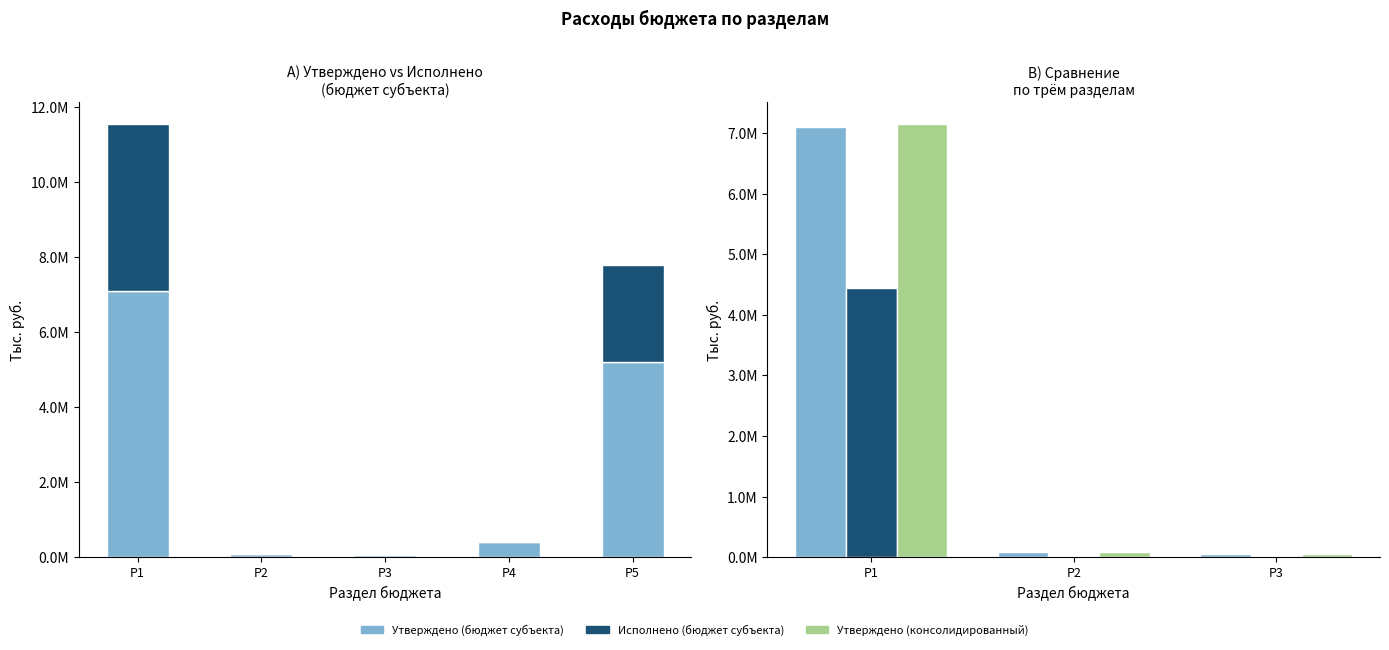

Which label corresponds to the smallest value in the chart?

Р3